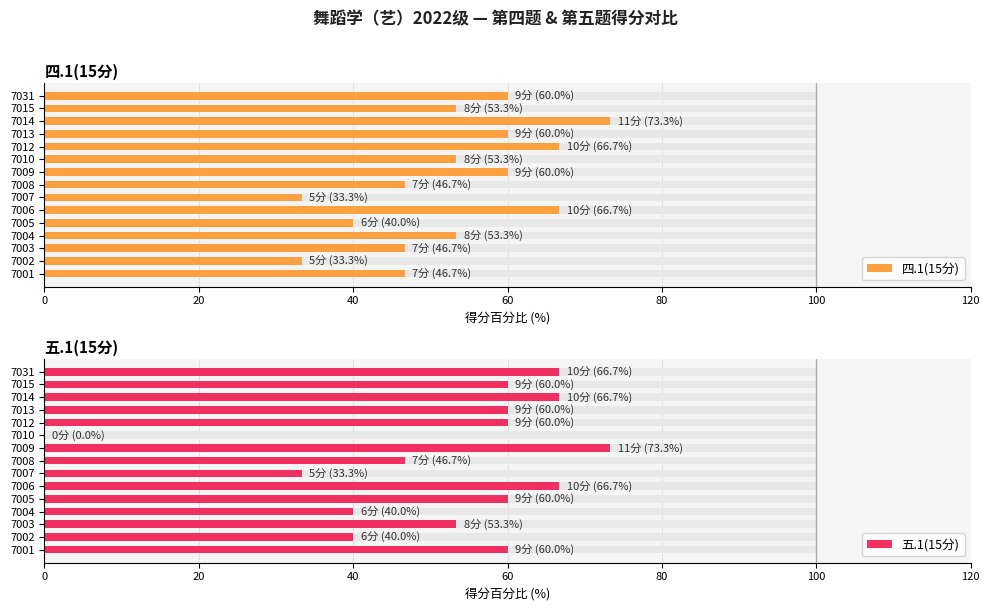

List the series in order of their peak value, lowest first.

四.1(15分), 五.1(15分)